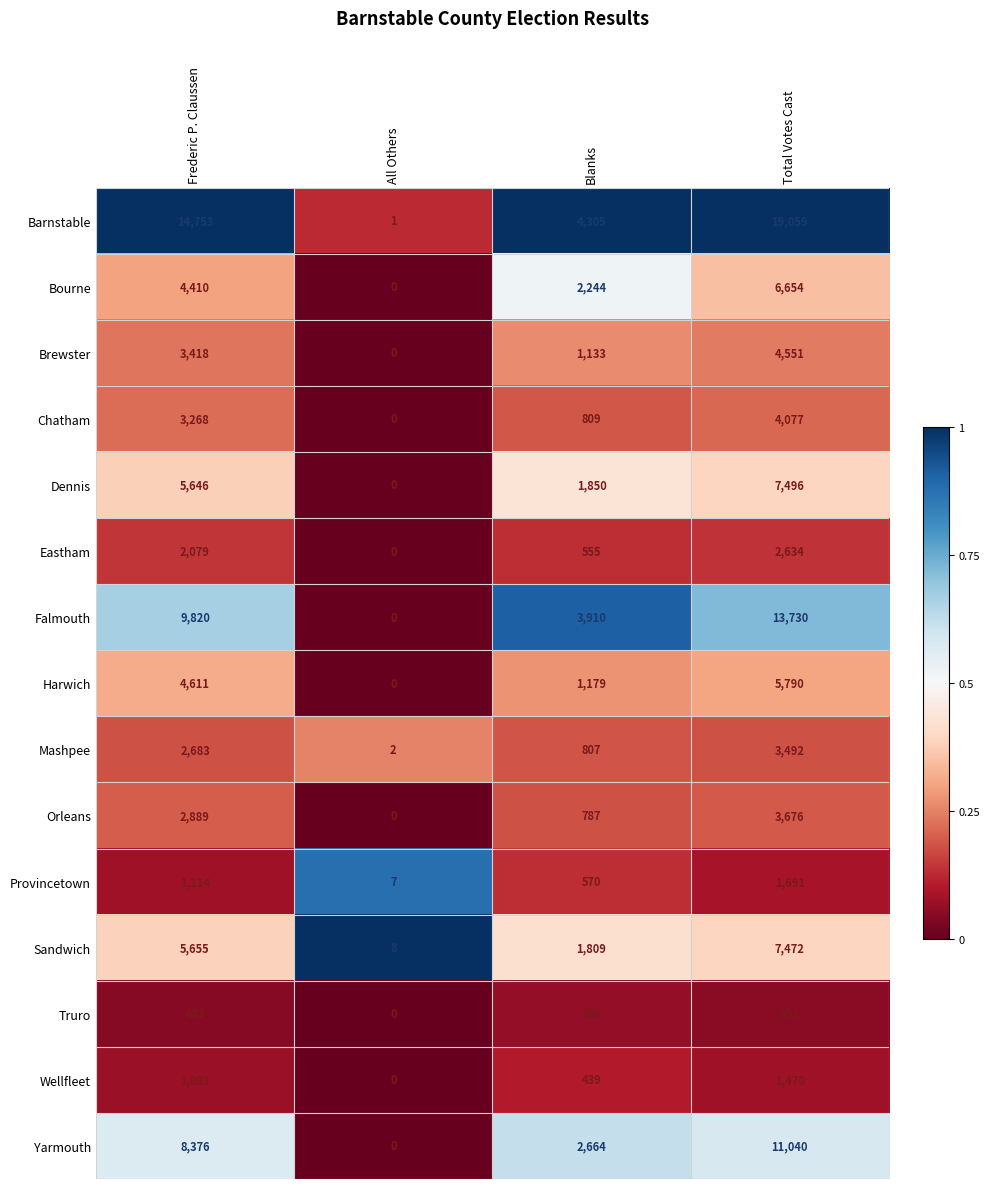

True or false: Sandwich has a value of 8689 at Frederic P. Claussen.

False